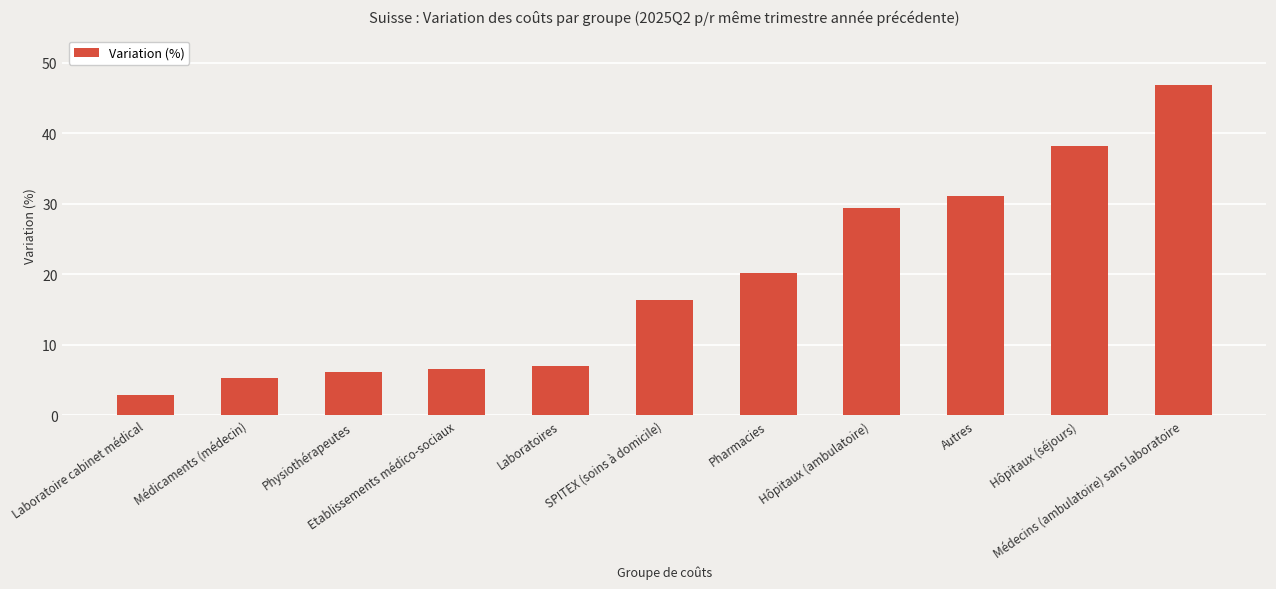

At which label does the data first exceed 16?

SPITEX (soins à domicile)